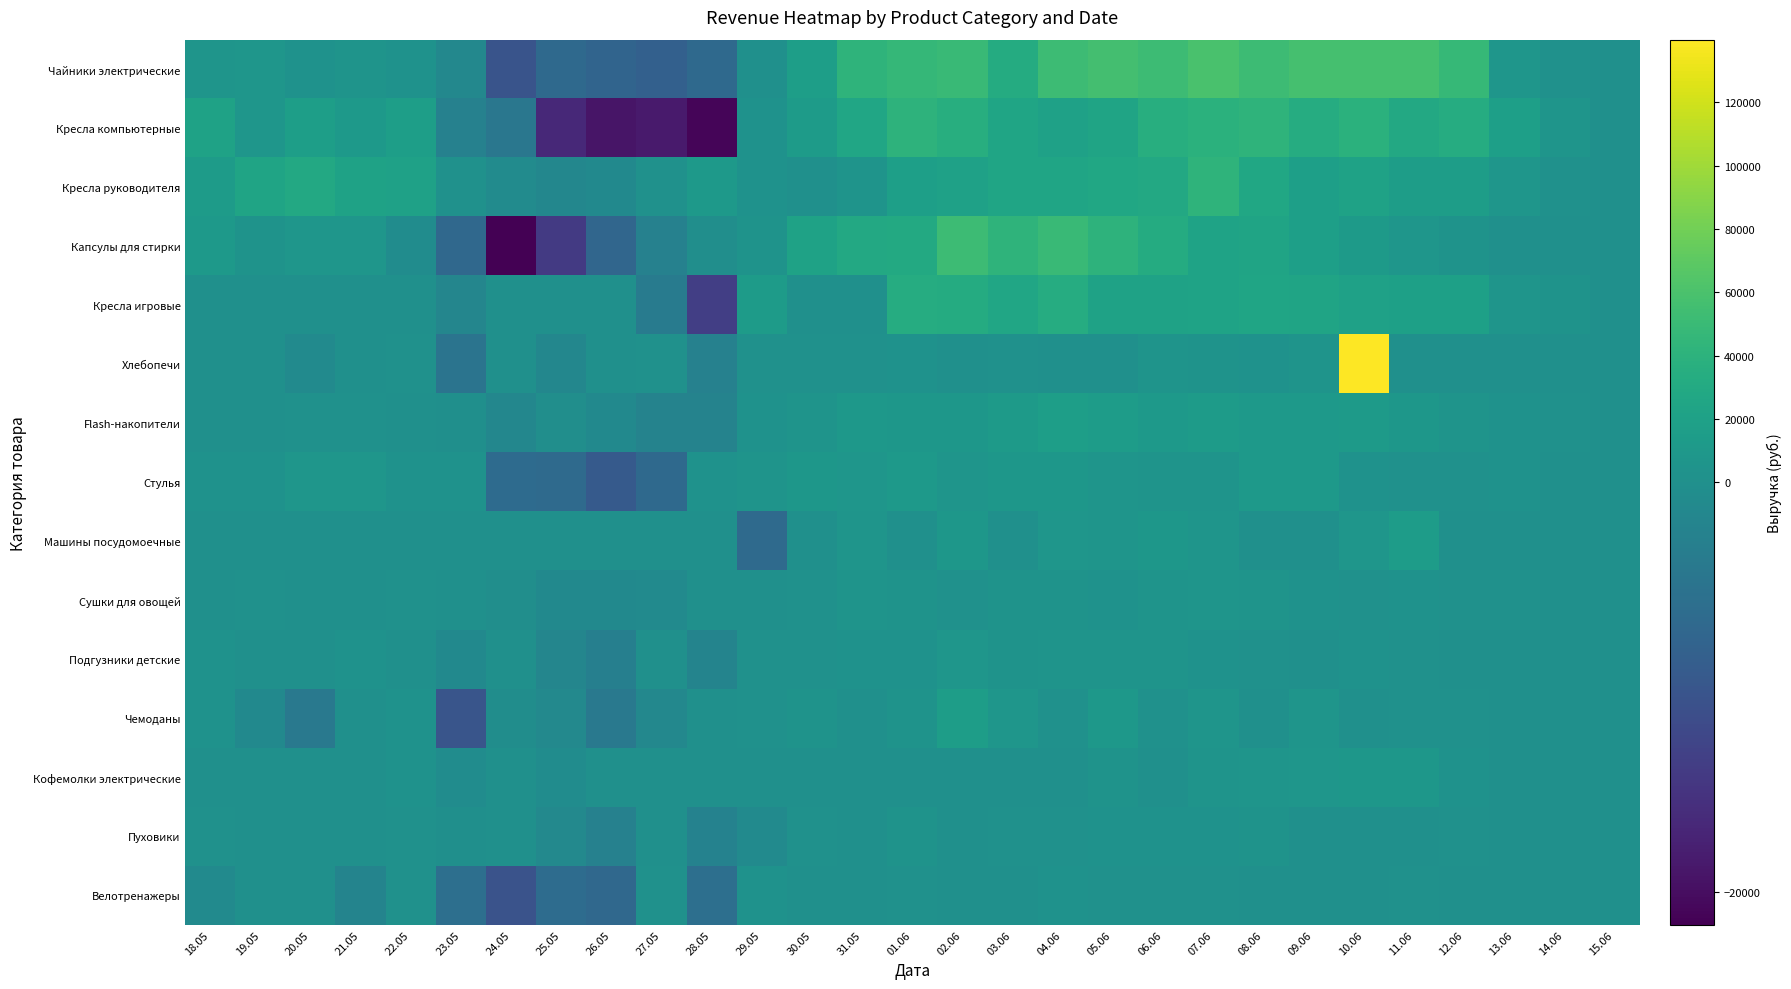

At which category is the sum across all series the highest?

10.06